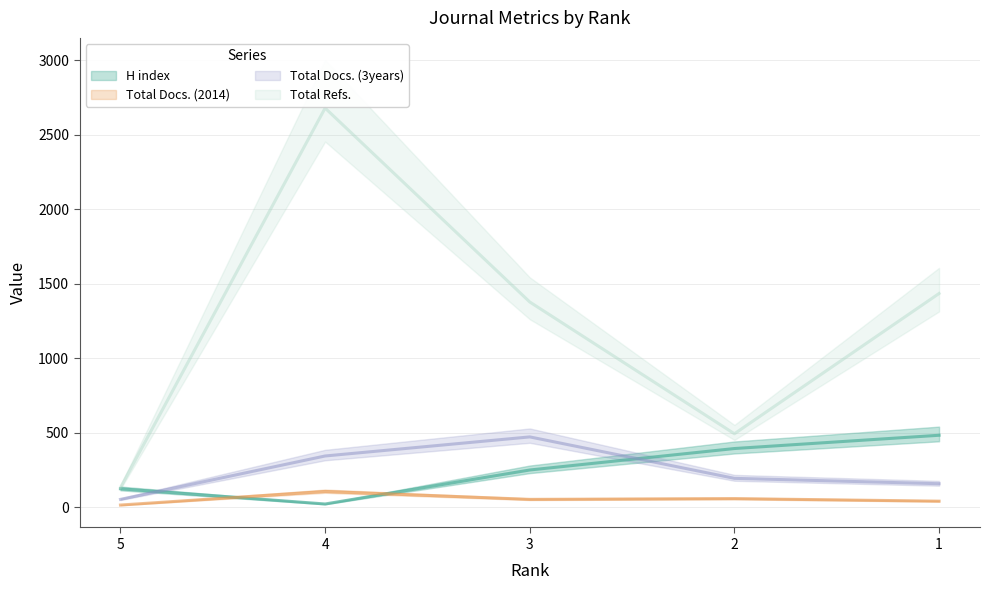

At which label does Total Docs. (2014) first exceed 53?

4